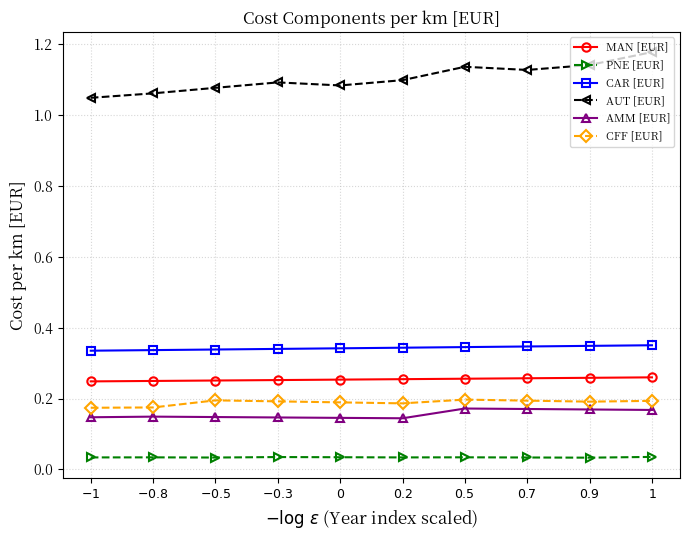

True or false: CFF [EUR] and AUT [EUR] cross at least once.

False